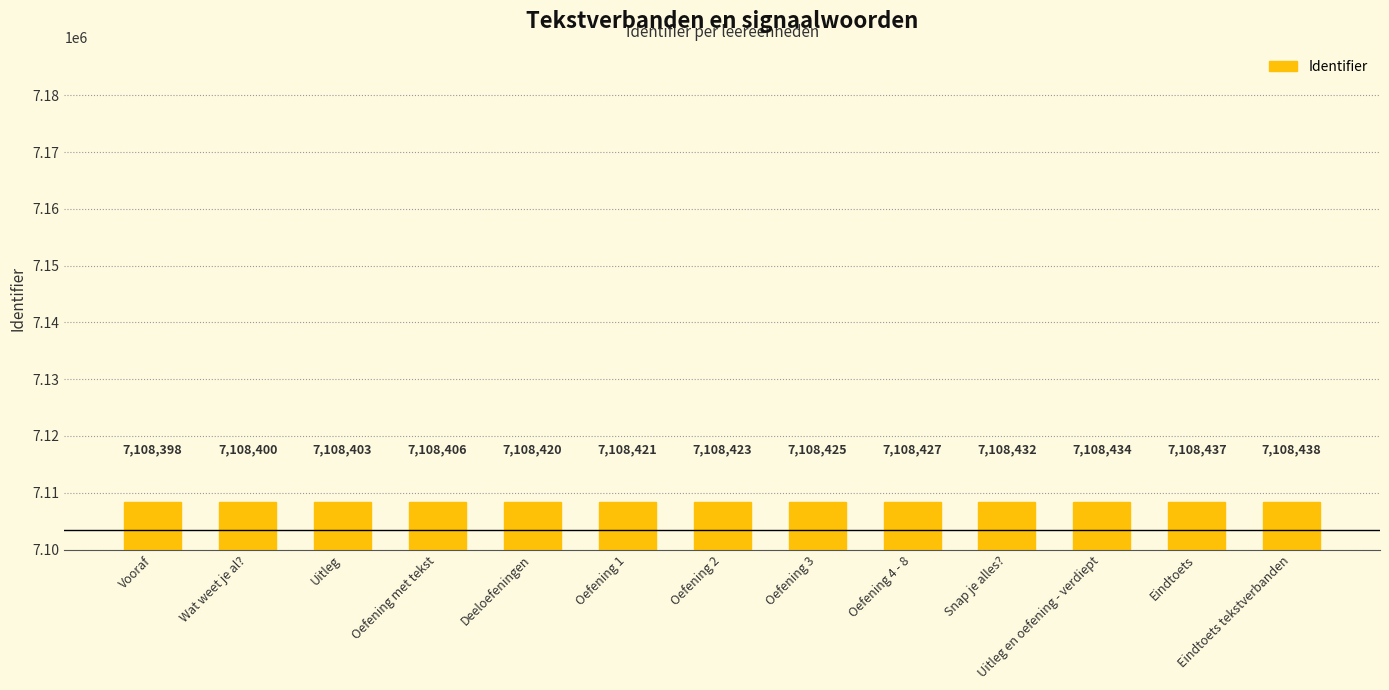

What is the approximate value at Snap je alles?, to the nearest 10?

7108430